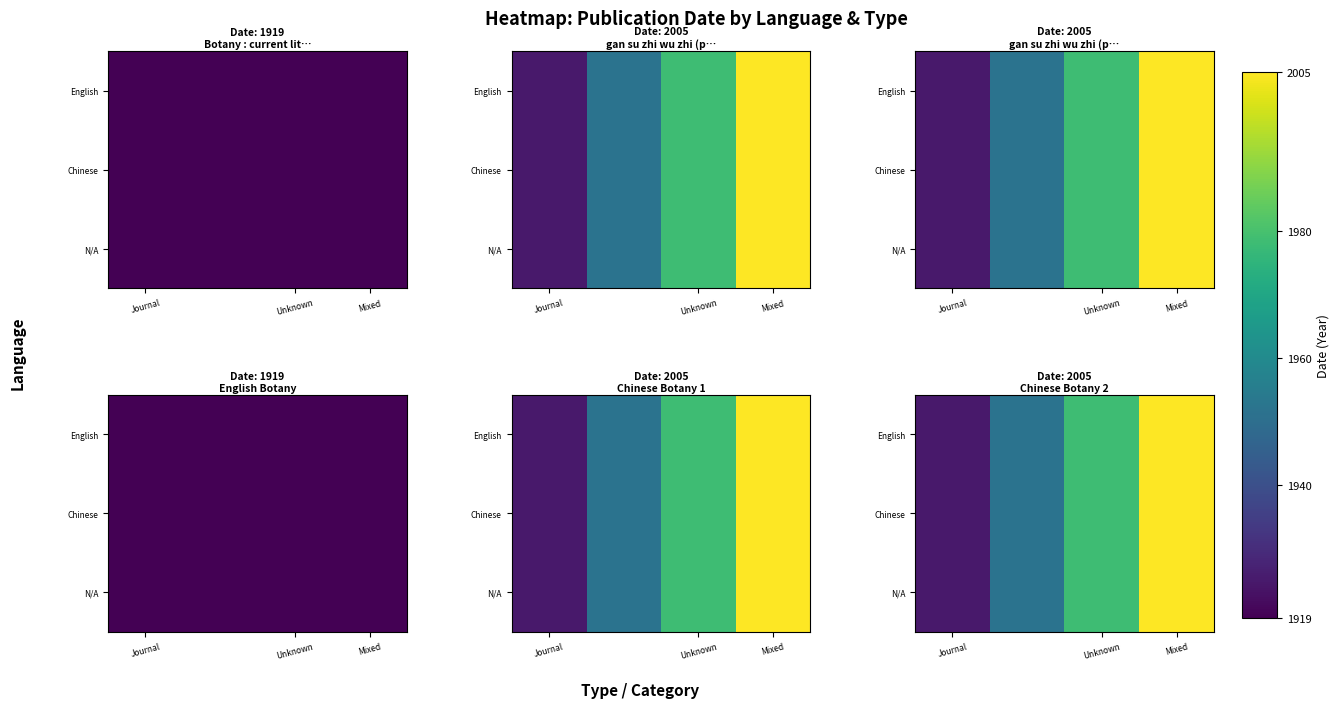

Which category has the lowest value in the English series?

Journal